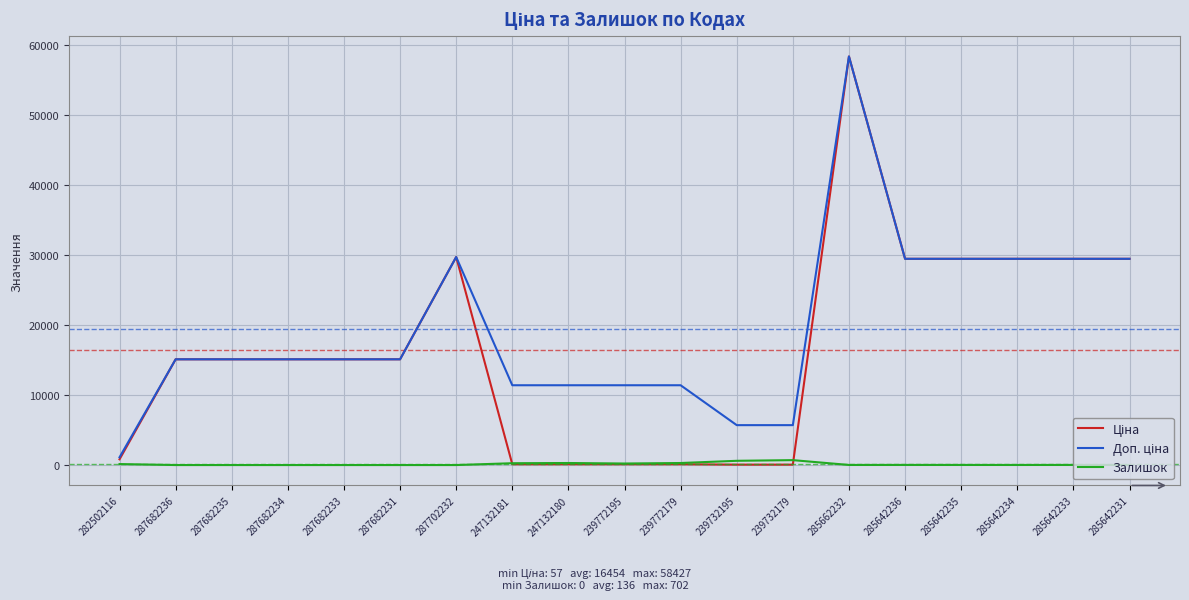

What value does the Залишок series have at 247132181?

260.0